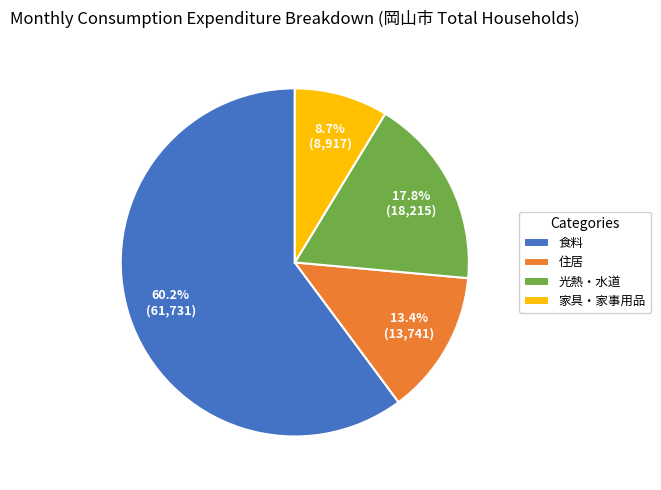

How many slices are in this pie chart?

4